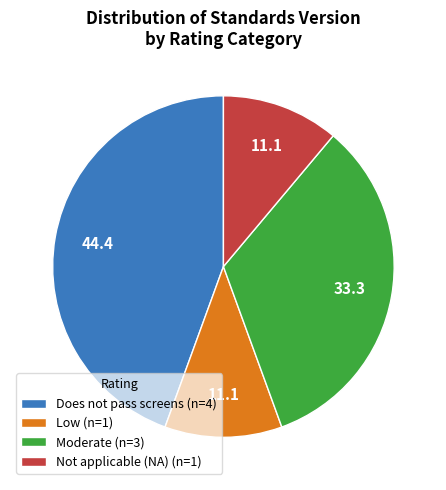

True or false: Moderate (n=3) accounts for 24% of the total.

False